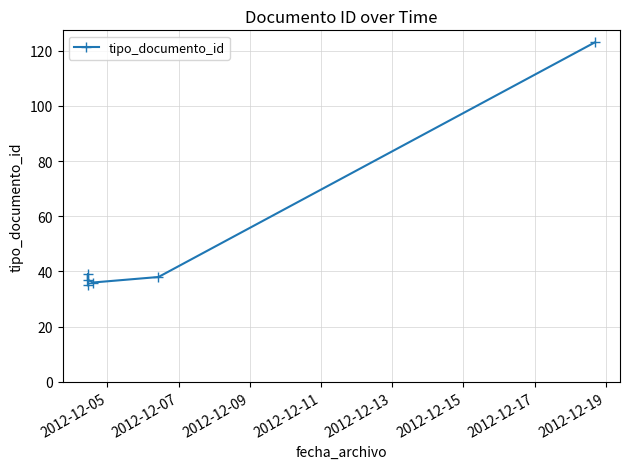

What is the sum of all values?

308